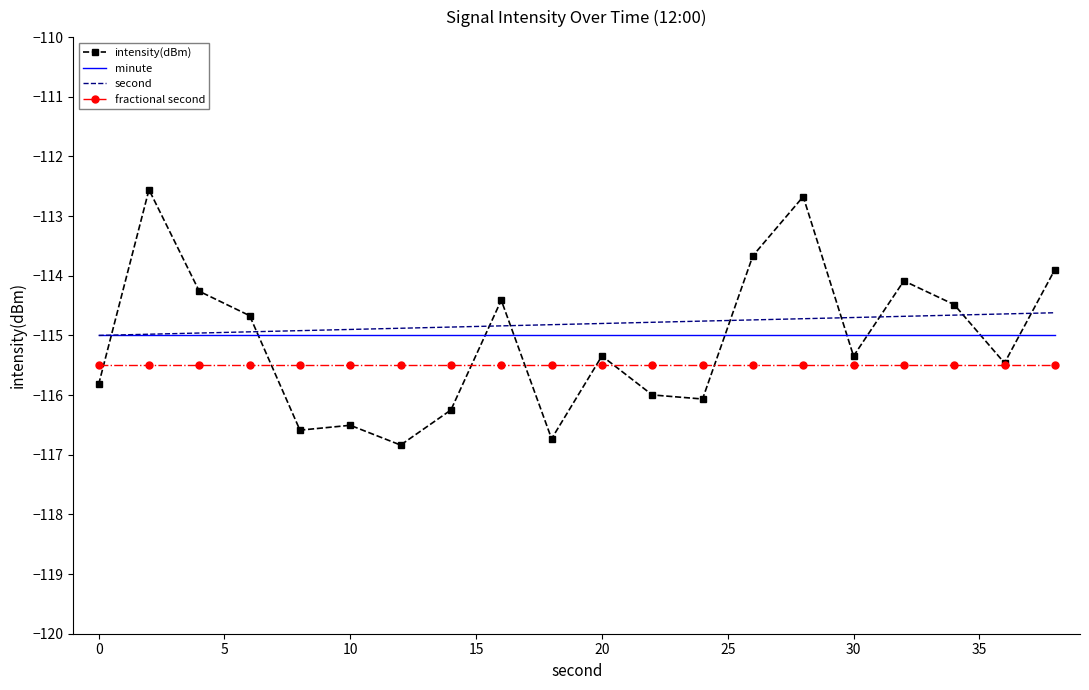

How many times do minute and intensity(dBm) cross each other?

9